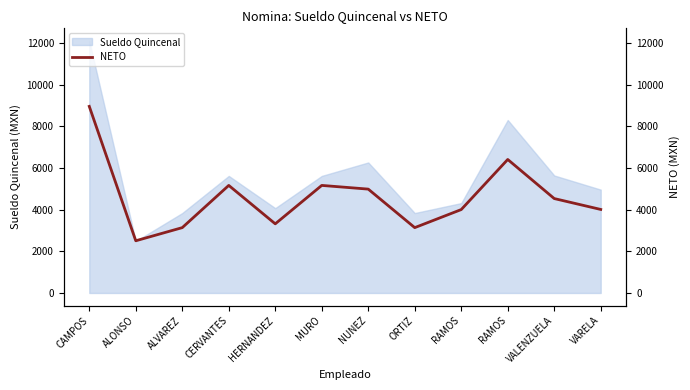

The chart shows a value of 1748.7 at ALONSO. True or false?

False